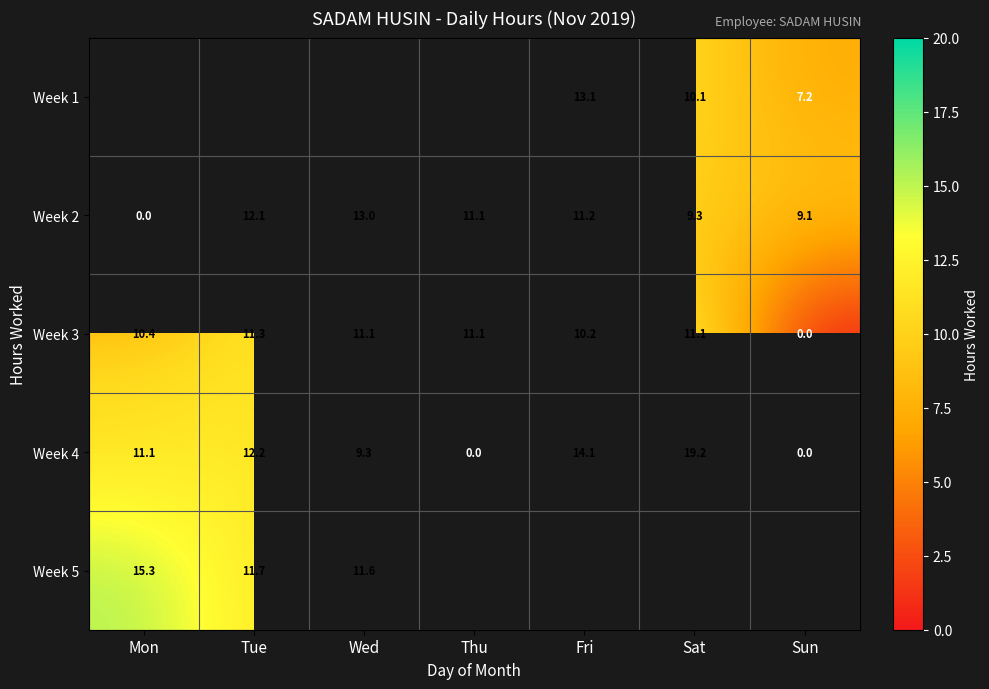

What is the sum of the Week 2 values at Mon and Tue?

12.1